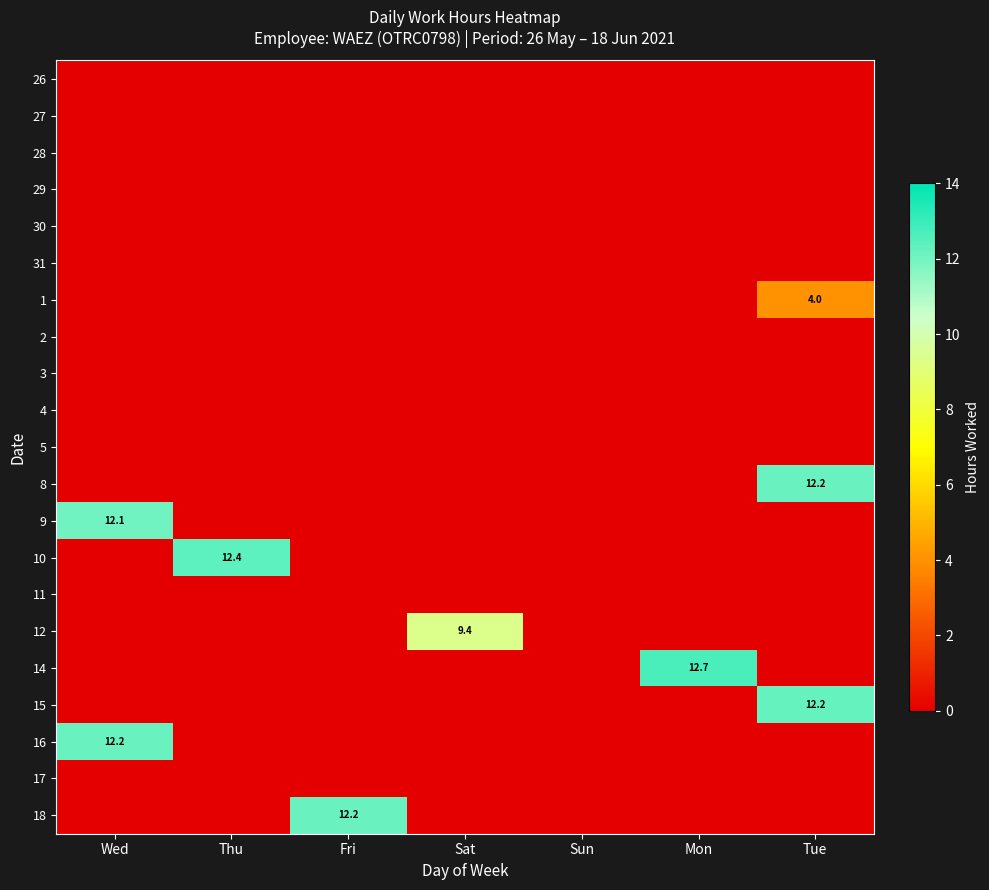

List the labels in order of 4 value, largest first.

Wed, Thu, Fri, Sat, Sun, Mon, Tue